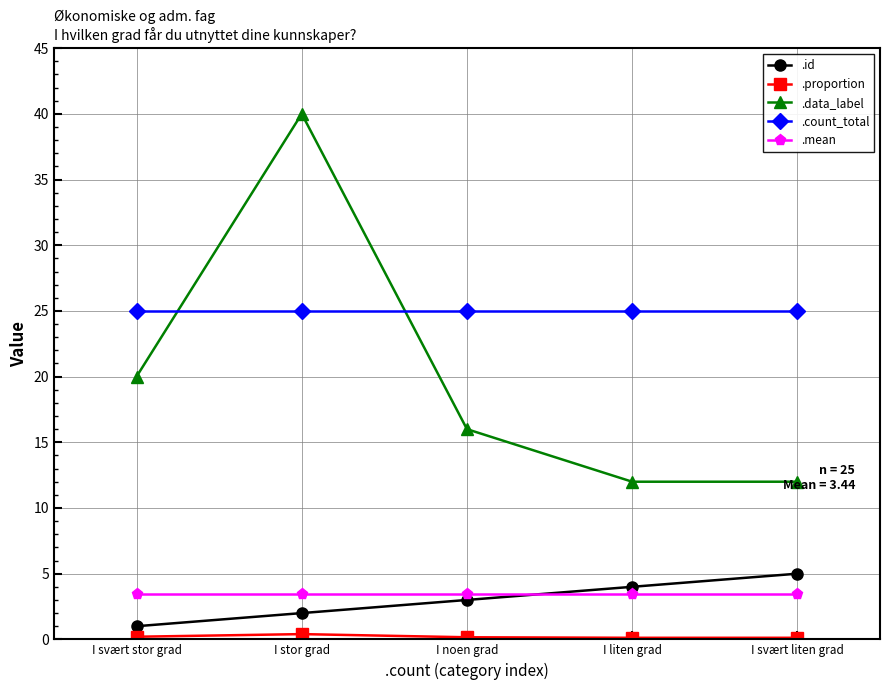

How many lines are shown in the chart?

5